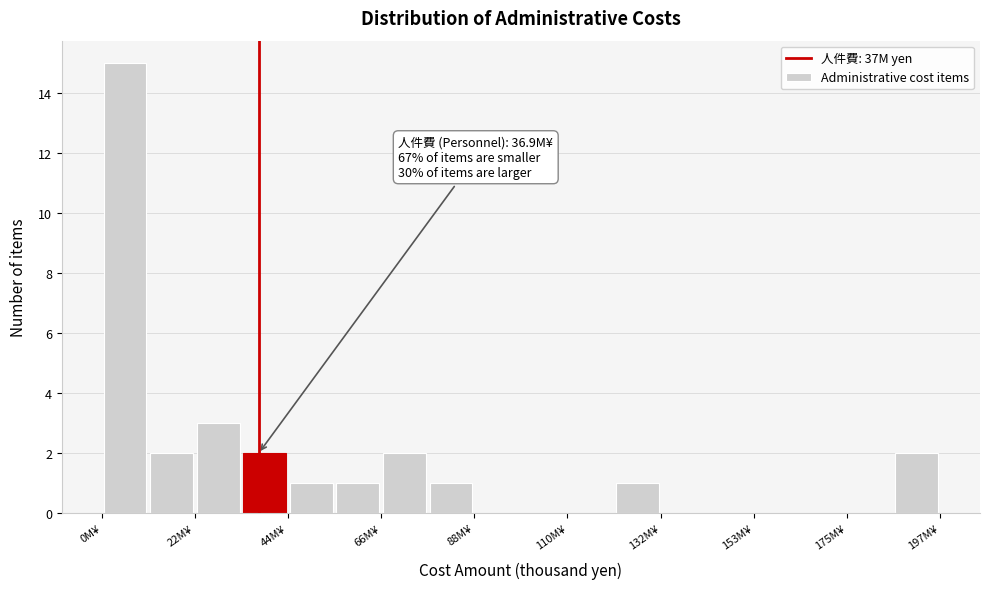

Around what value on the x-axis is the tallest bar? Give the approximate position of its centre, as read against the axis.

5